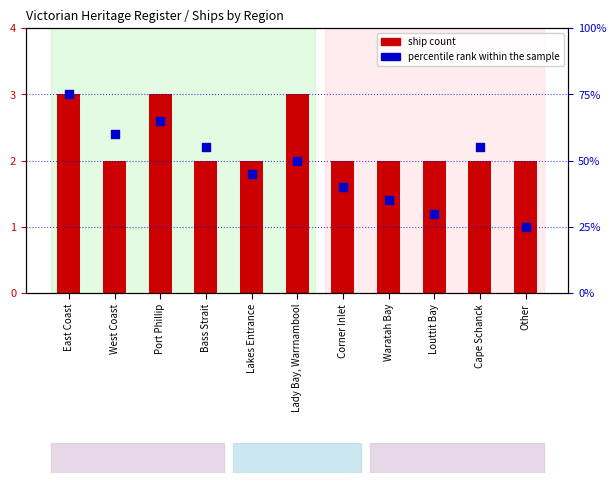

At which category is the sum across all series the highest?

East Coast